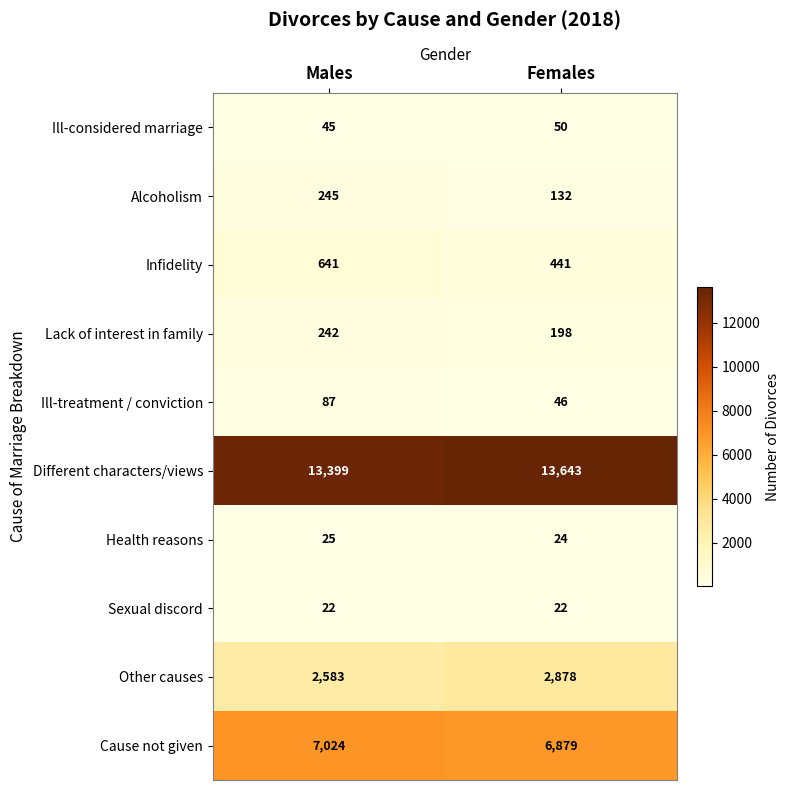

What value does the Cause not given series have at Females, to the nearest 50?

6900